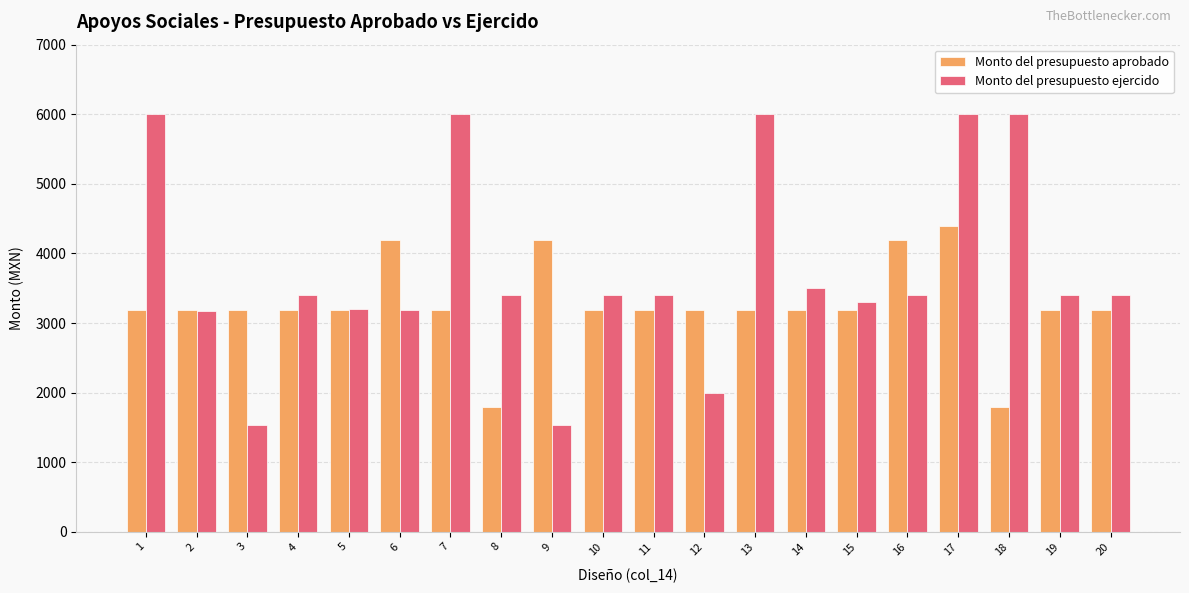

What is the smallest value displayed?

1537